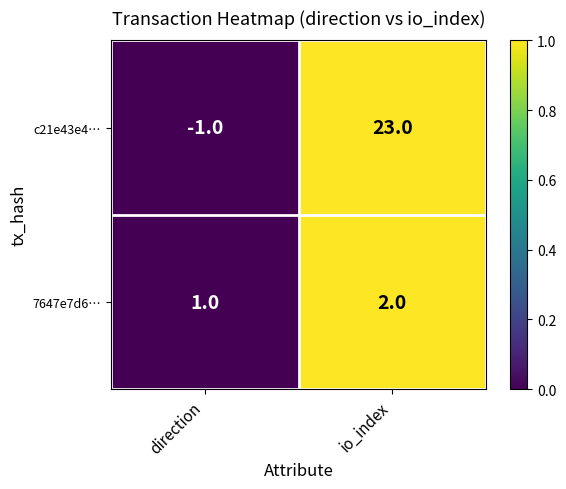

Rank the series by their average value, from highest to lowest.

c21e43e4…, 7647e7d6…